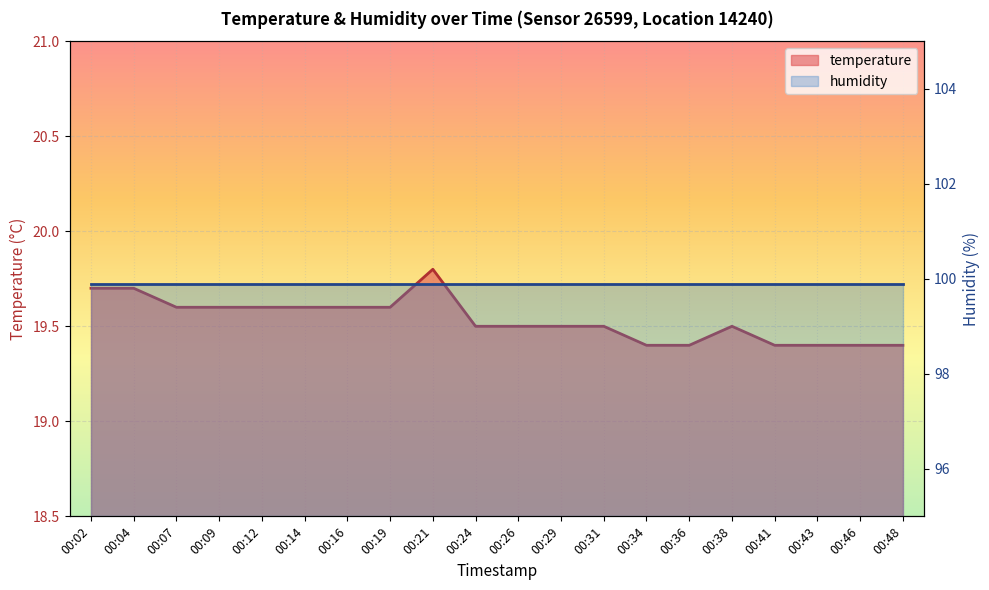

What is the total value across all series at 00:26?

119.4